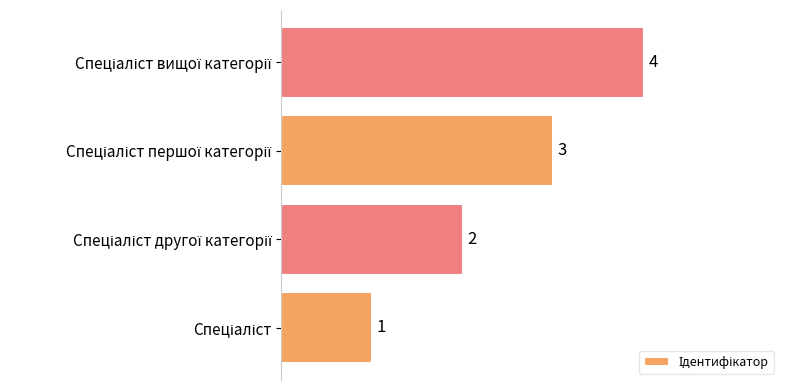

How many values are between 2 and 4?

3